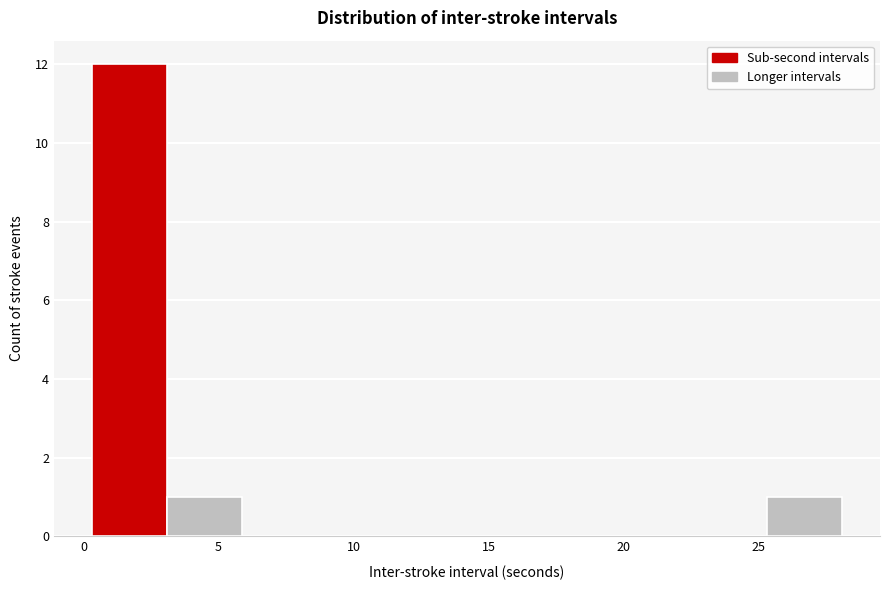

Reading left to right, list every bar in this chart as the range it spans on the x-axis followed by its height. Neither the bar edges nor the heights are printed on the chart, so give them approximately, as read against the axes.

0.5 to 3.0: 12
3.0 to 6.0: 1
6.0 to 8.5: 0
8.5 to 11.5: 0
11.5 to 14.0: 0
14.0 to 17.0: 0
17.0 to 20.0: 0
20.0 to 22.5: 0
22.5 to 25.5: 0
25.5 to 28.0: 1